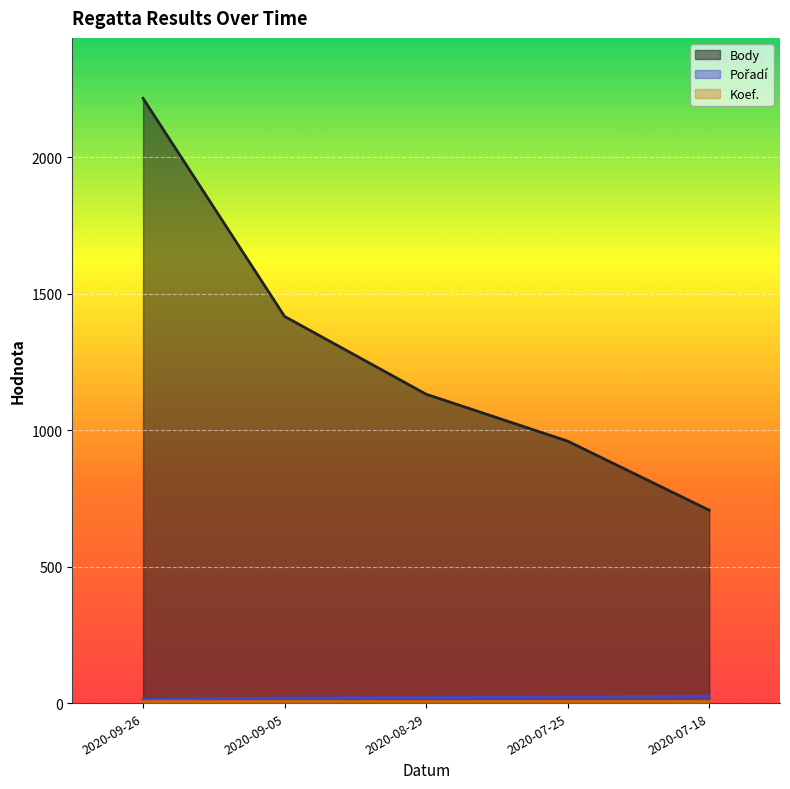

Which category has the highest value across all series?

2020-09-26